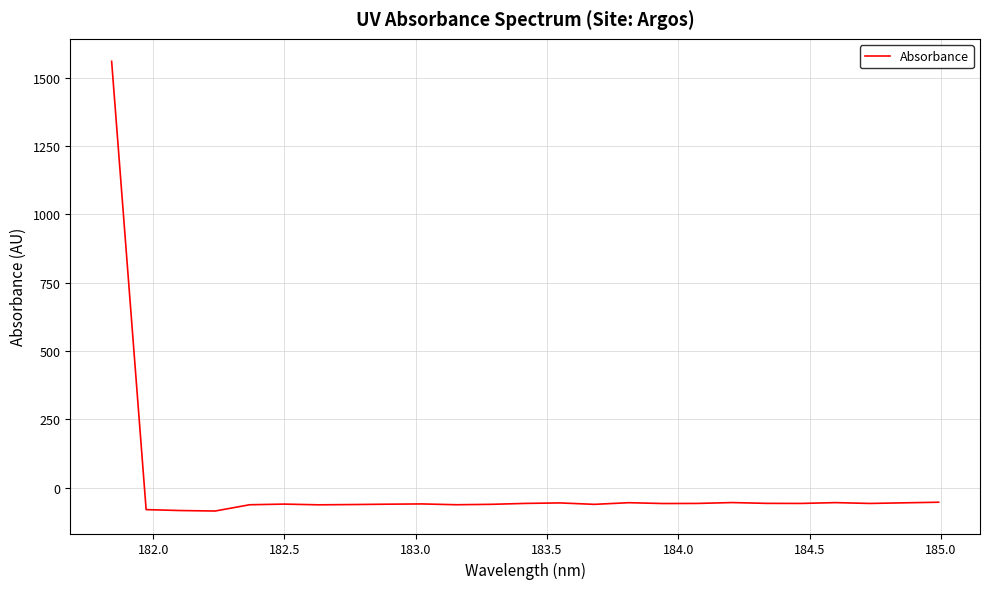

What is the difference between the maximum and minimum values?

1644.6